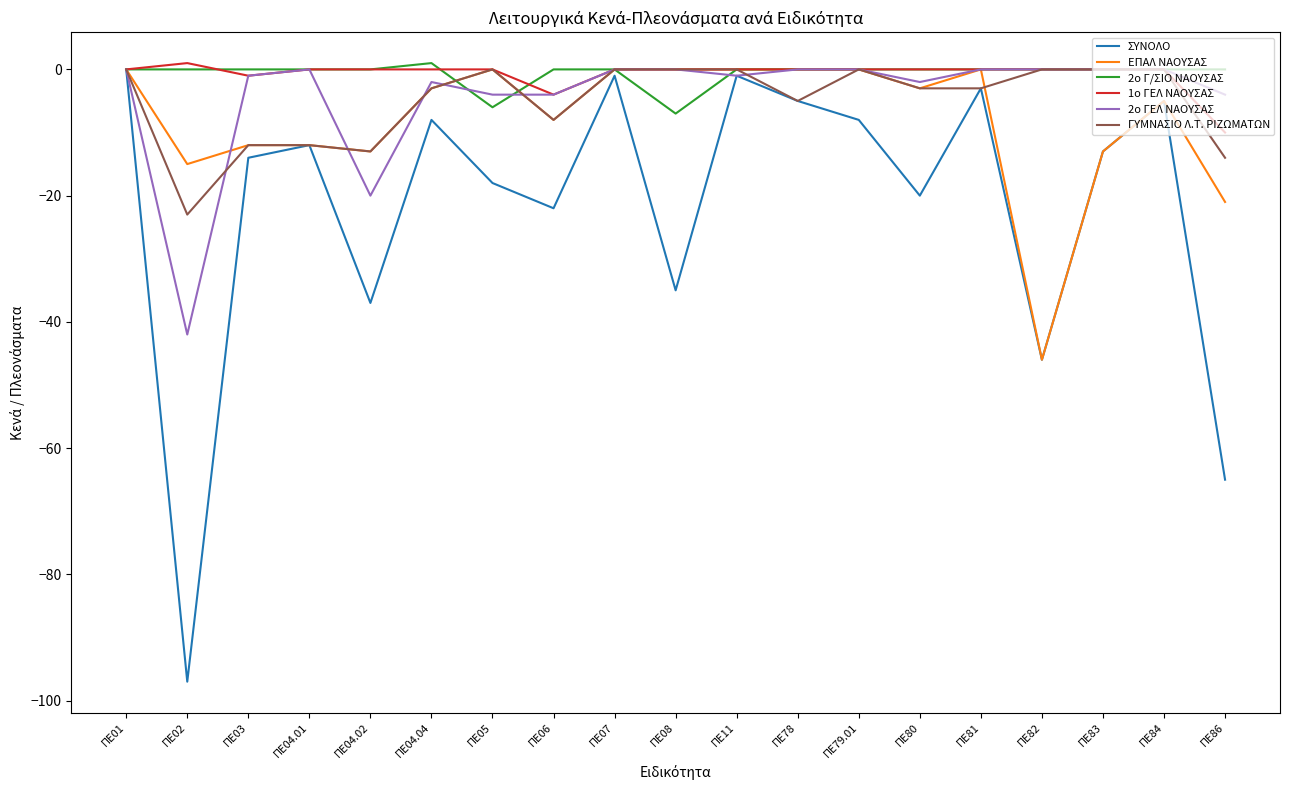

What position from the left is ΠΕ84?

18